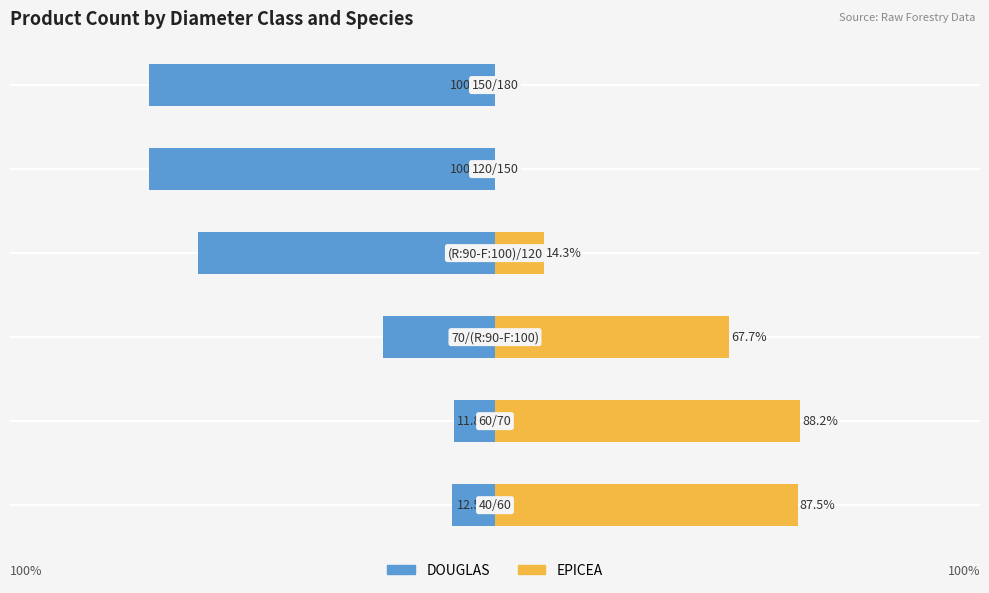

How many bars are there in each group?

2